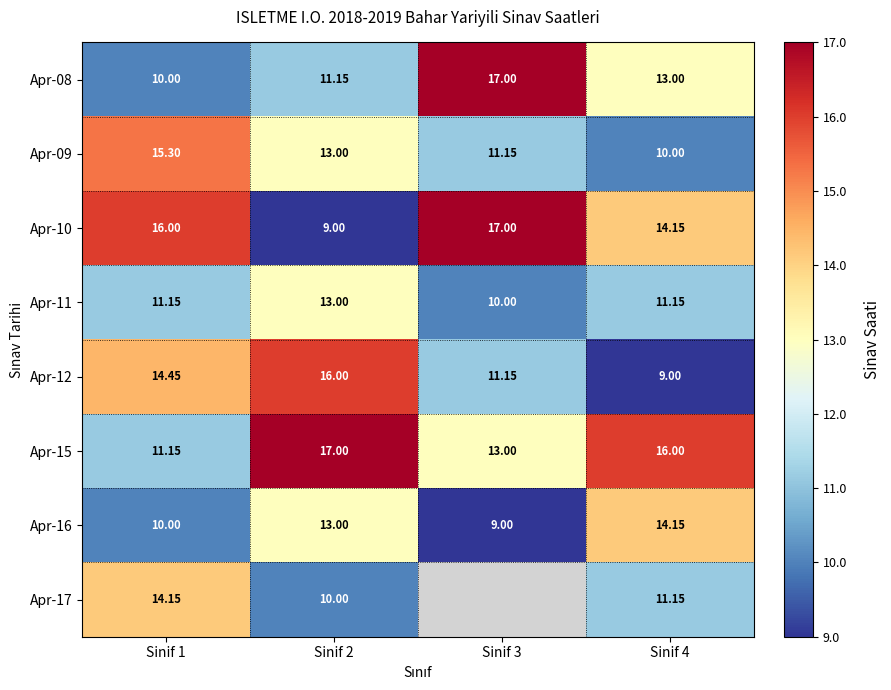

Count the number of data series in this chart.

8